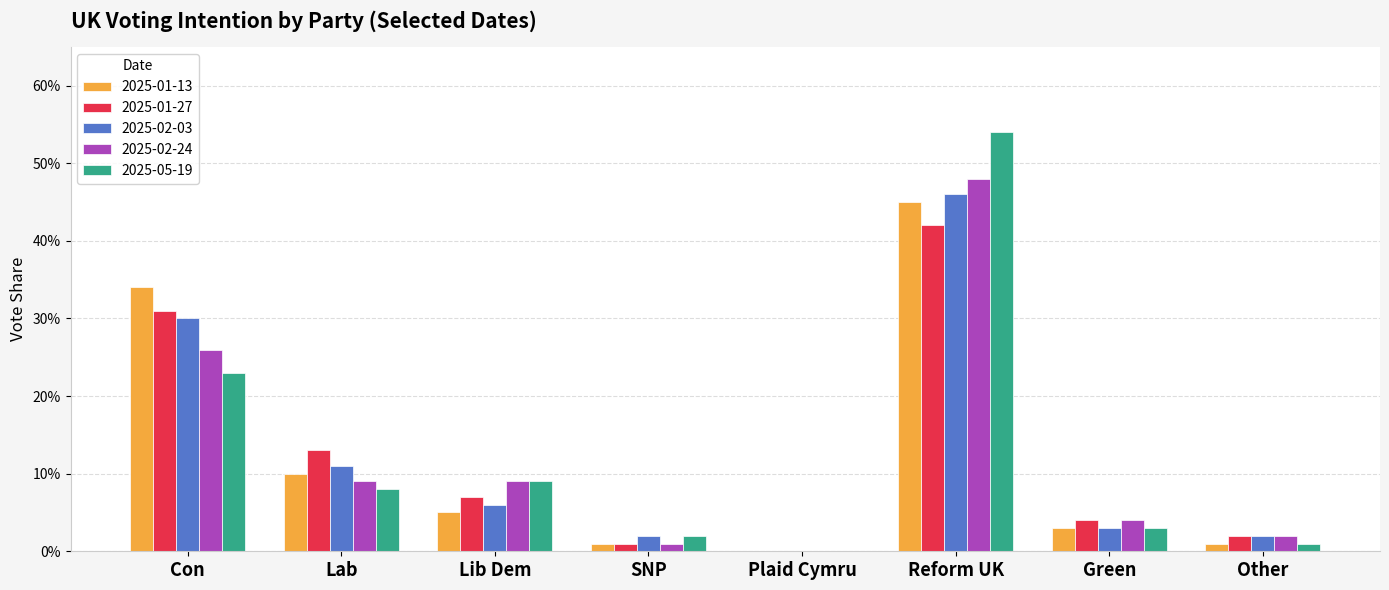

Which has a higher value, Lab or Plaid Cymru?

Lab